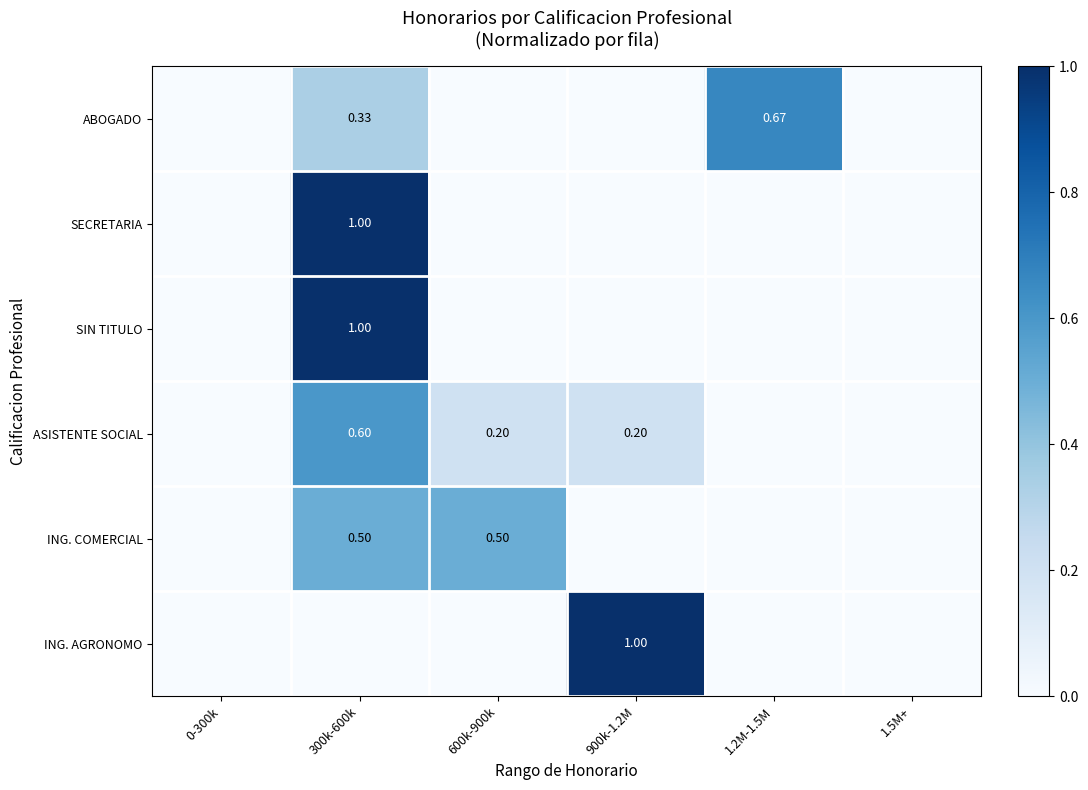

What is the difference between the maximum and minimum values in the ABOGADO series?

0.7